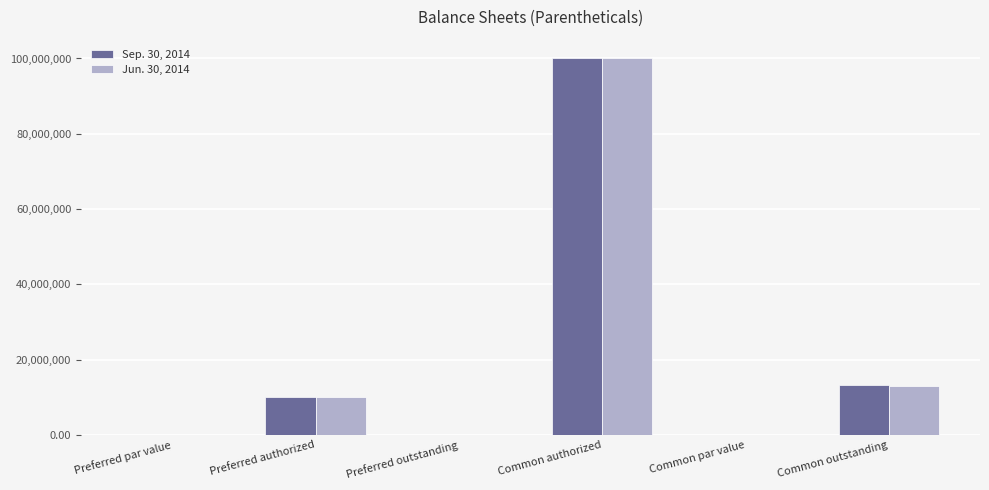

True or false: Jun. 30, 2014 has a value of 0.1 at Preferred par value.

True